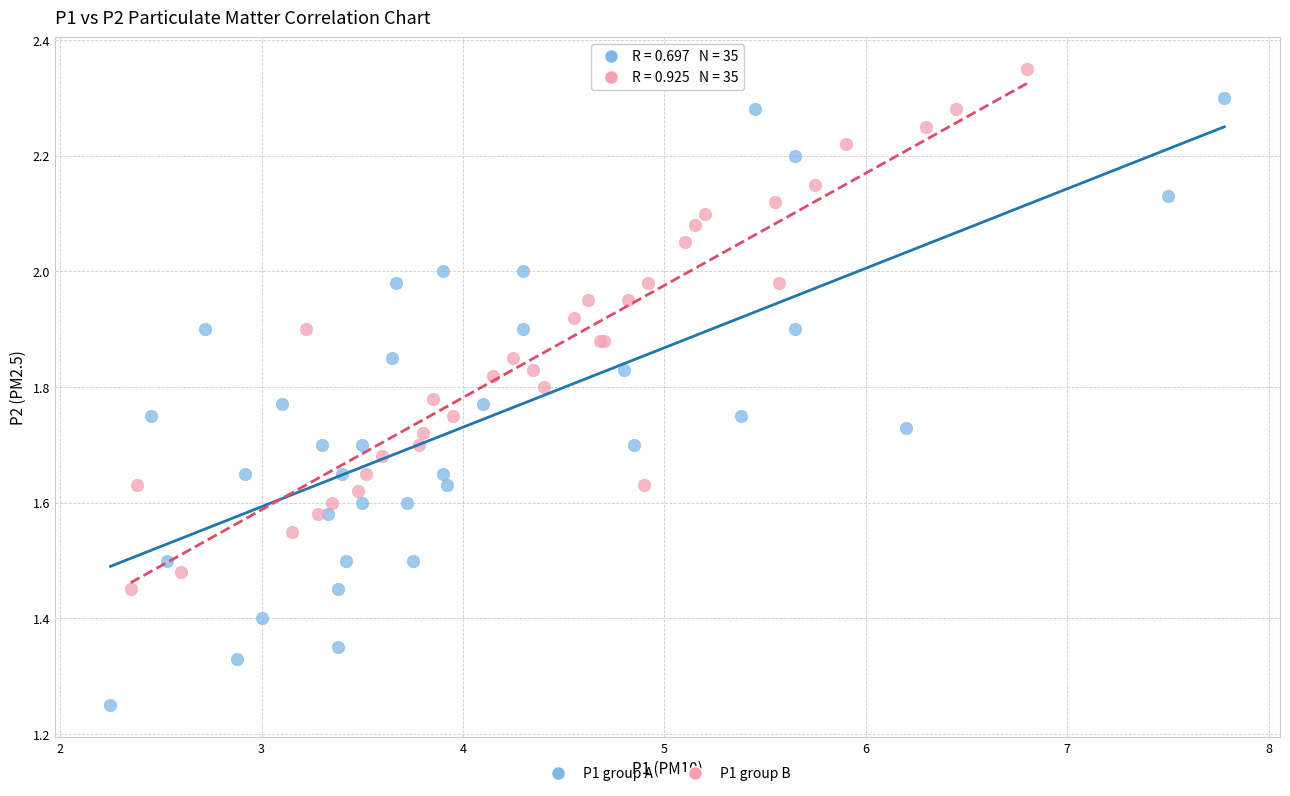

Which series contains the highest Y value?

P1 group B